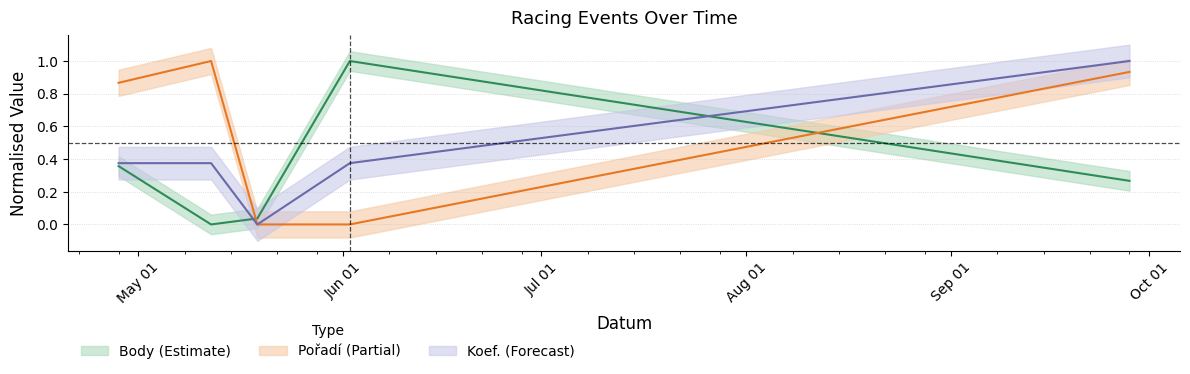

The Koef. series shows 0.4 at 2018-06-02. True or false?

True